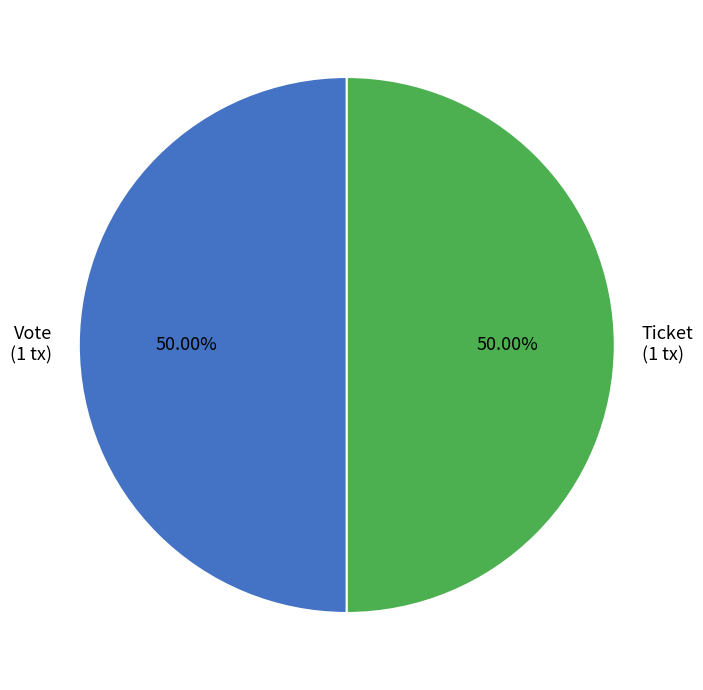

How many segments does this pie chart have?

2